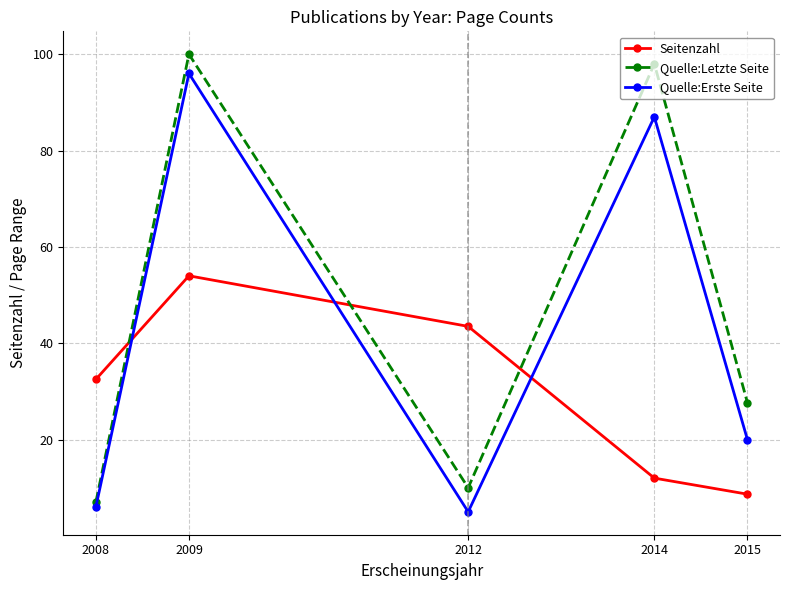

What is the spread (max minus min) of values at 2009?

46.0